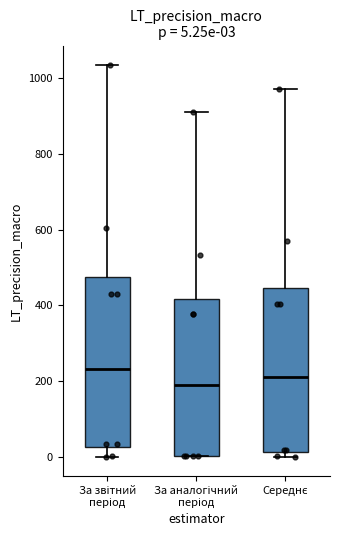

Which box's median line is the highest?

За звітний період